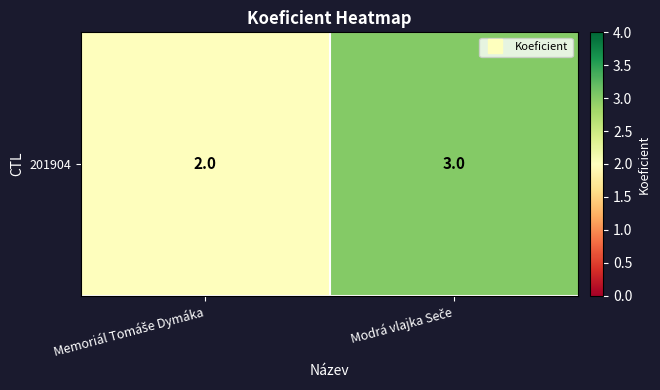

True or false: the data shows 4 at Modrá vlajka Seče.

False